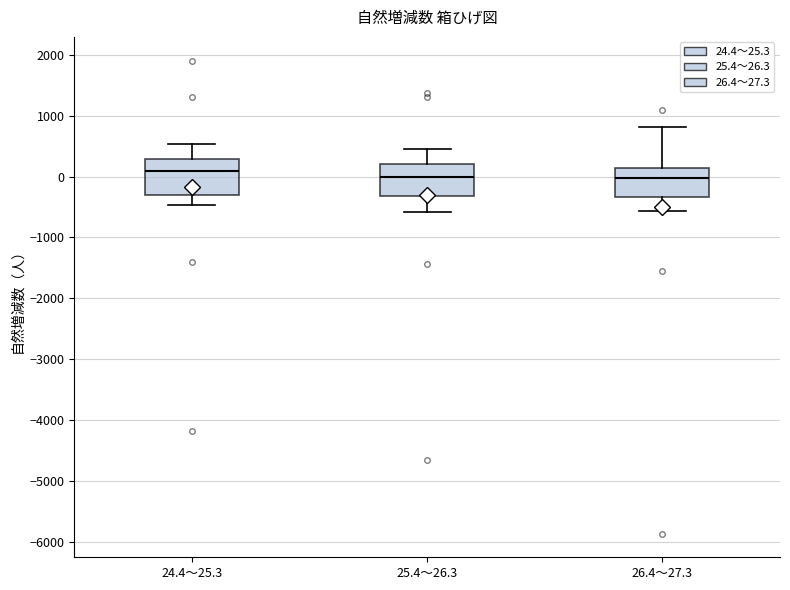

Reading left to right, read every box against the y-axis: the position of its median line, the range the box covers, and the ends of its whiskers. The values are not printed on the chart, so give them approximately, as read against the axis.

24.4～25.3: median 100, box -300 to 300, whiskers -500 to 500
25.4～26.3: median 0, box -300 to 200, whiskers -600 to 500
26.4～27.3: median 0, box -300 to 100, whiskers -600 to 800